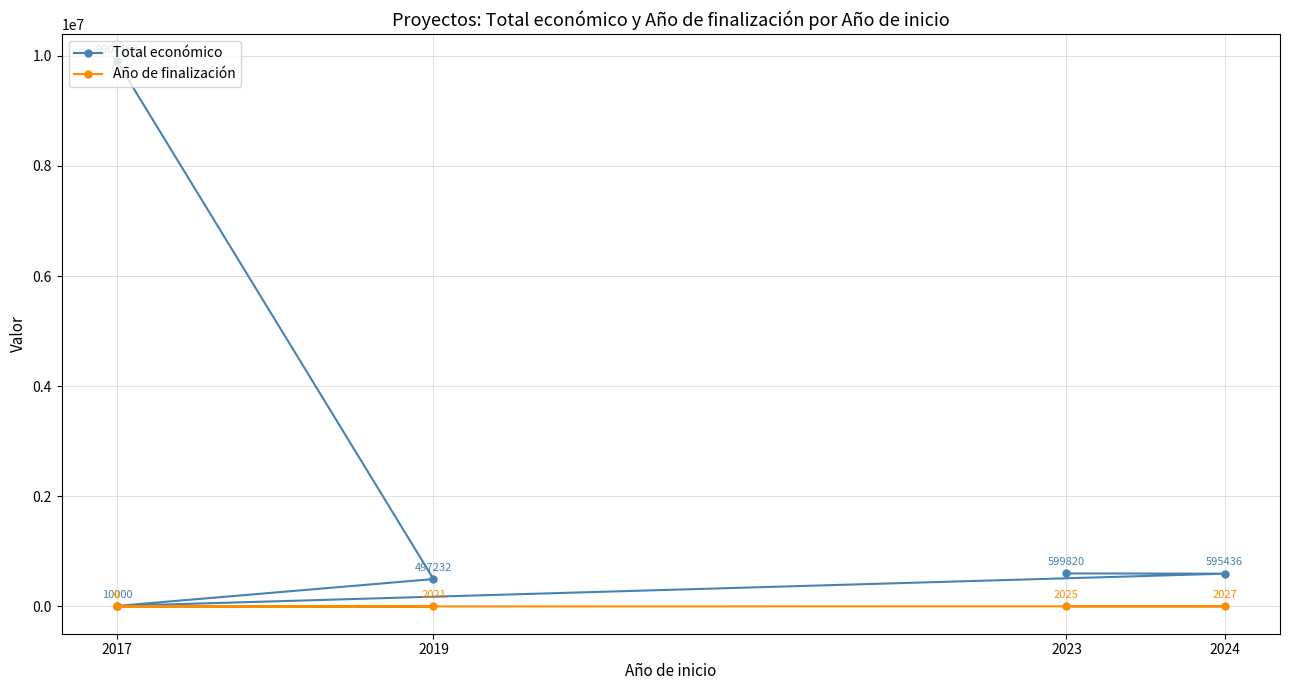

List the series in order of their overall mean, lowest first.

Año de finalización, Total económico